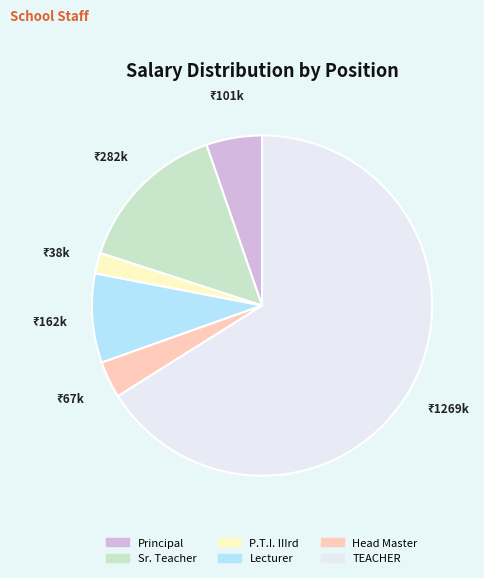

Combined, do P.T.I. IIIrd and Head Master account for over 50%?

No